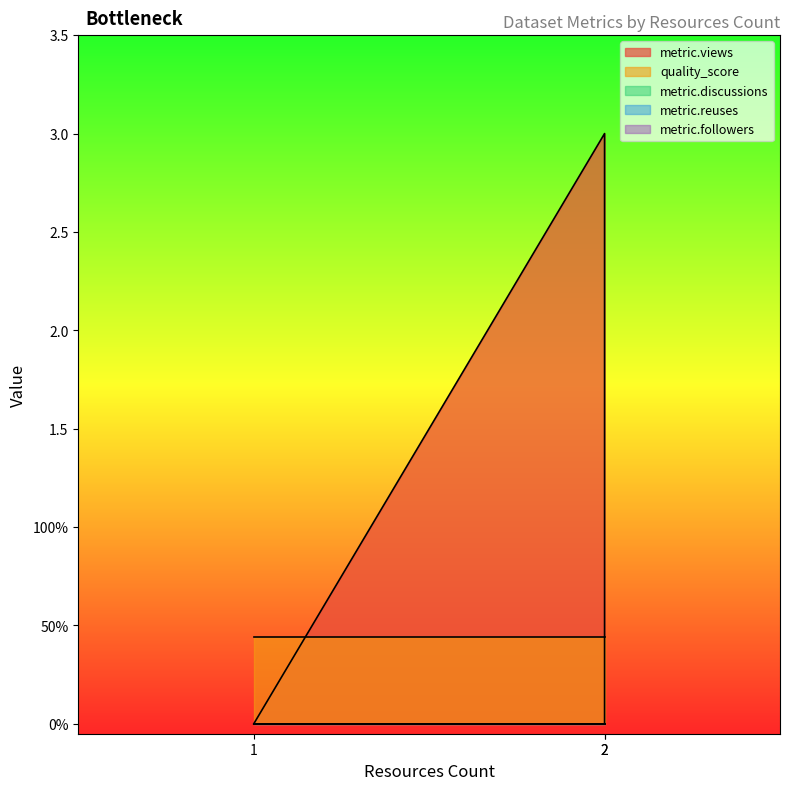

Rank the series by their maximum value, from highest to lowest.

metric.views, quality_score, metric.discussions, metric.reuses, metric.followers